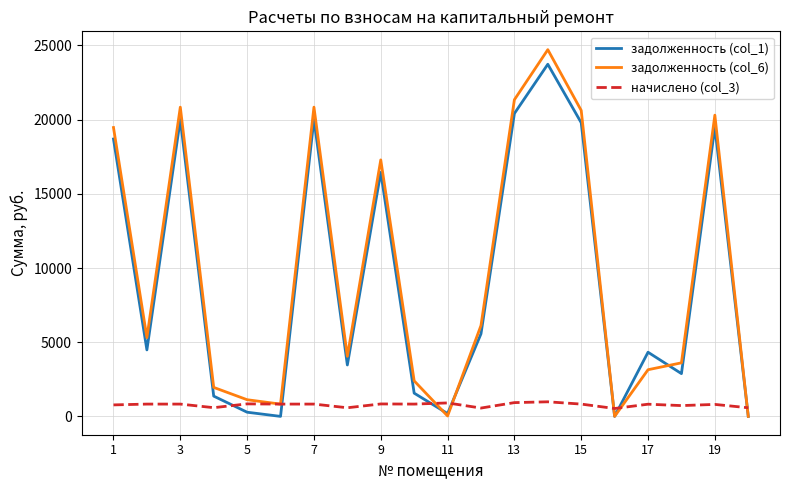

Which series ends up on top after the final intersection of задолженность (col_6) and начислено (col_3)?

начислено (col_3)